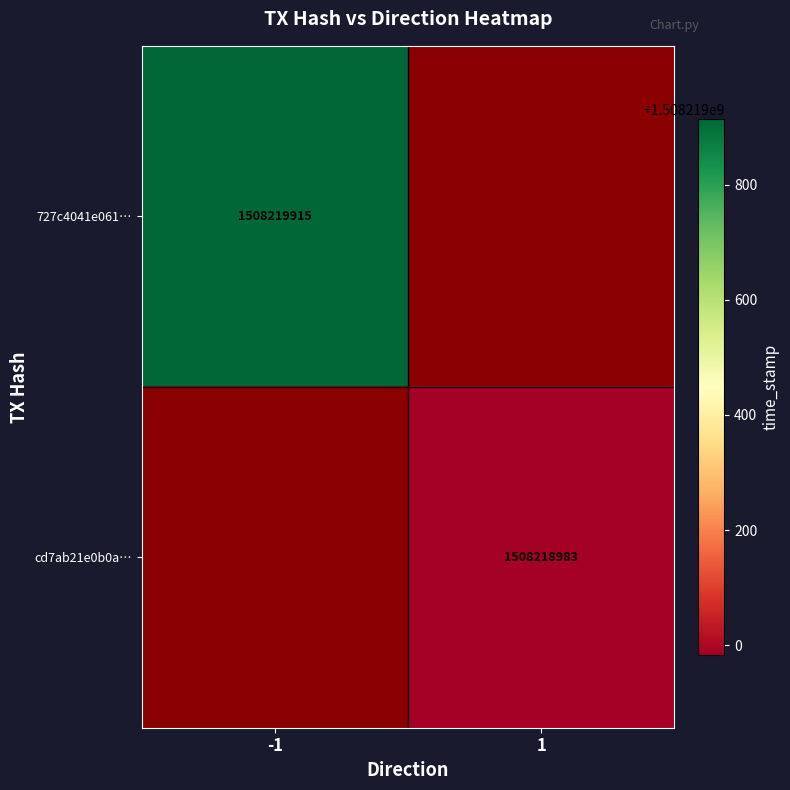

What is the sum of all 727c4041e061a01f0428f8409eb544d125e6711 values?

1508219914